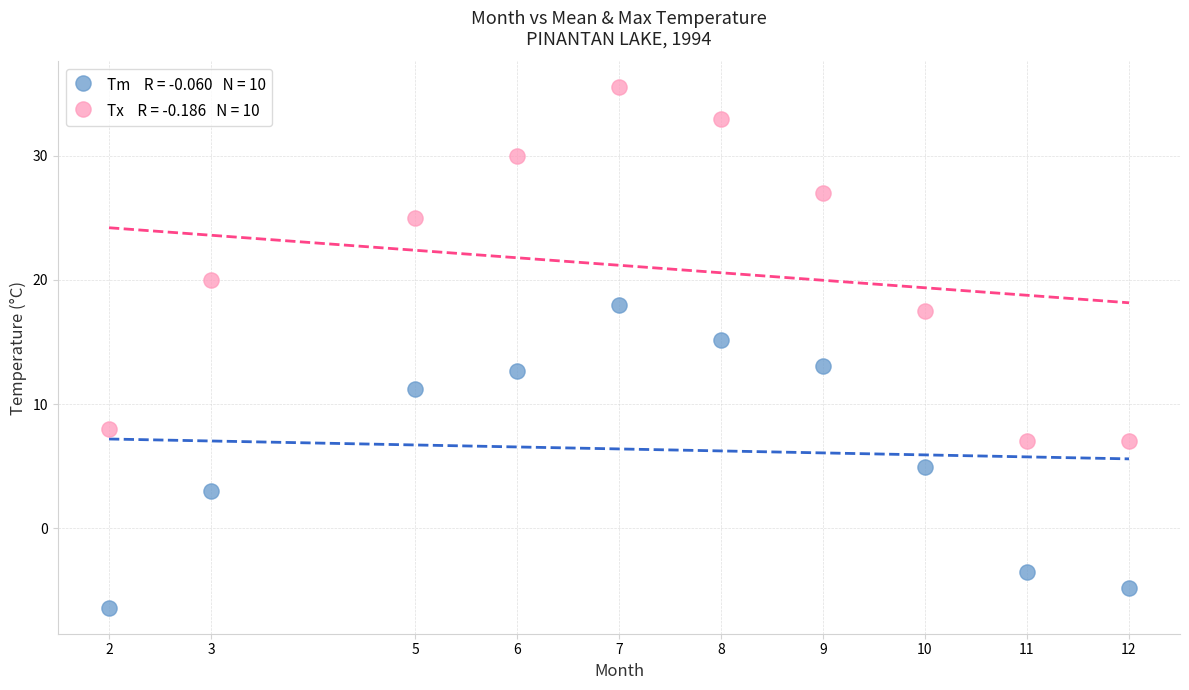

Across all data points, what is the range of Y values (max minus min)?

41.9